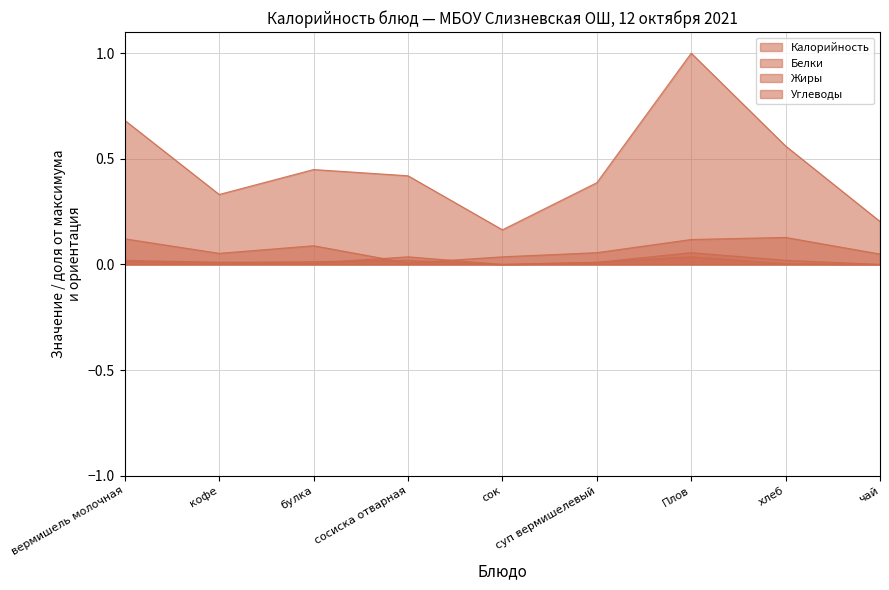

Reading left to right, what are all the values shown in this chart?

Калорийность: вермишель молочная=0.7	кофе=0.3	булка=0.4	сосиска отварная=0.4	сок=0.2	суп вермишелевый=0.4	Плов=1.0	хлеб=0.6	чай=0.2
Белки: вермишель молочная=0.0	кофе=0.0	булка=0.0	сосиска отварная=0.0	сок=0.0	суп вермишелевый=0.0	Плов=0.1	хлеб=0.0	чай=0.0
Жиры: вермишель молочная=0.0	кофе=0.0	булка=0.0	сосиска отварная=0.0	сок=0.0	суп вермишелевый=0.0	Плов=0.0	хлеб=0.0	чай=0.0
Углеводы: вермишель молочная=0.1	кофе=0.1	булка=0.1	сосиска отварная=0.0	сок=0.0	суп вермишелевый=0.1	Плов=0.1	хлеб=0.1	чай=0.0